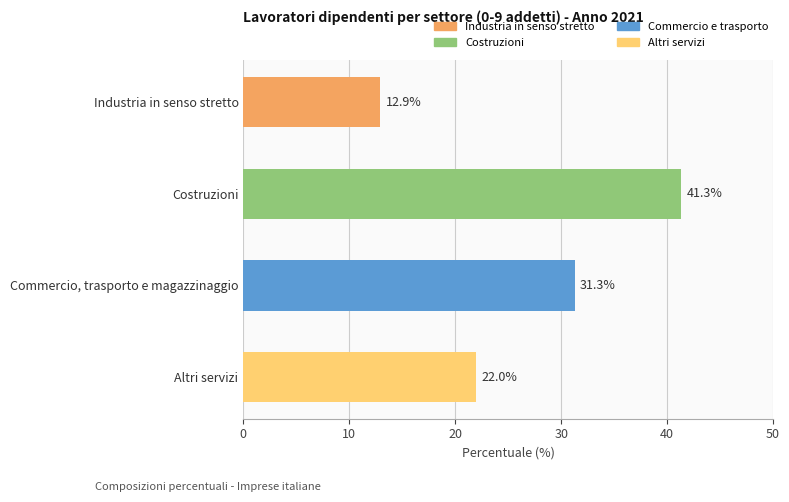

What is the approximate value at Industria in senso stretto?

12.9